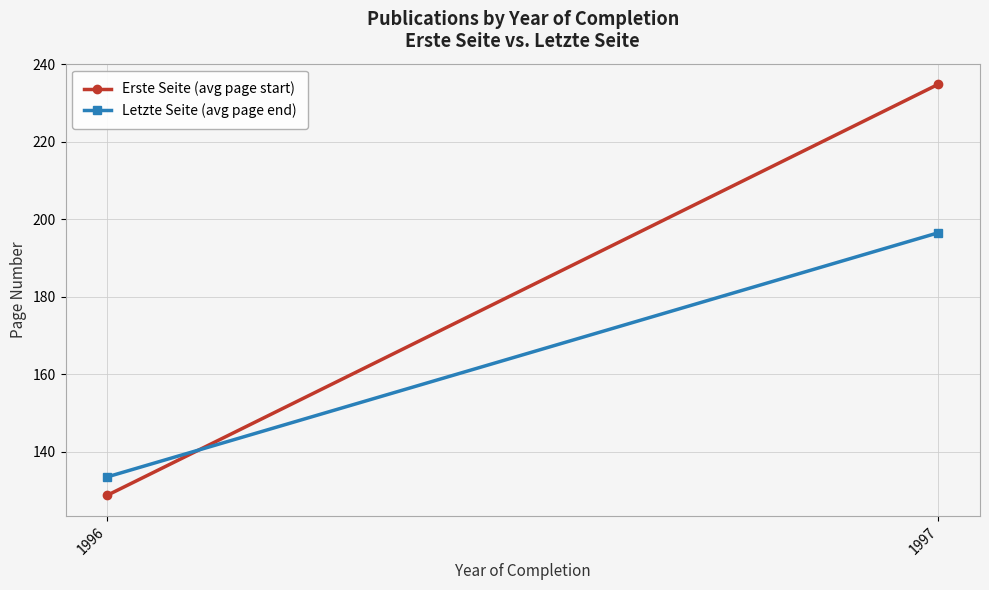

At which category is the sum across all series the highest?

1997